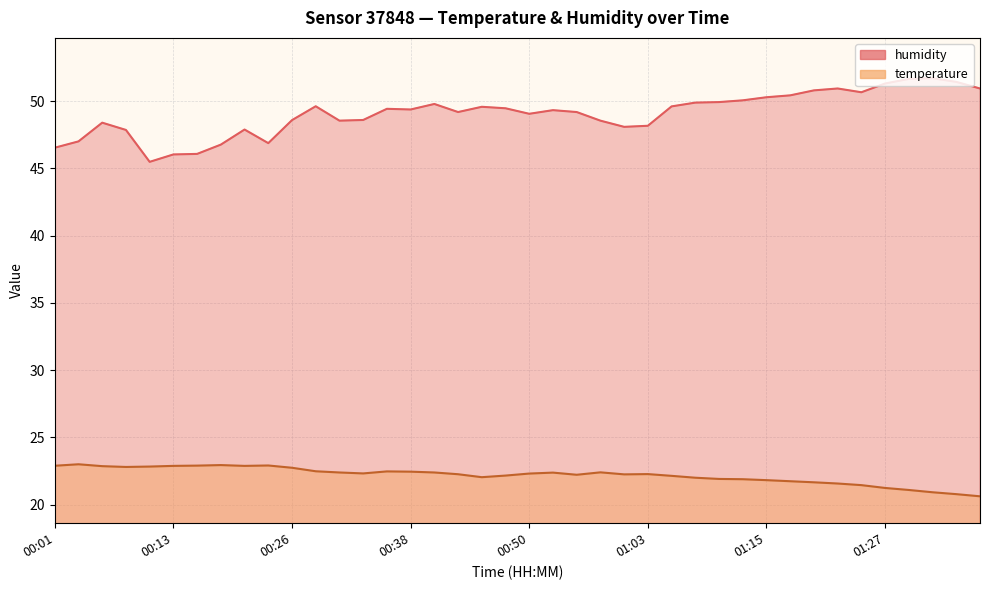

The value of humidity at 01:10 is 49.9. True or false?

True